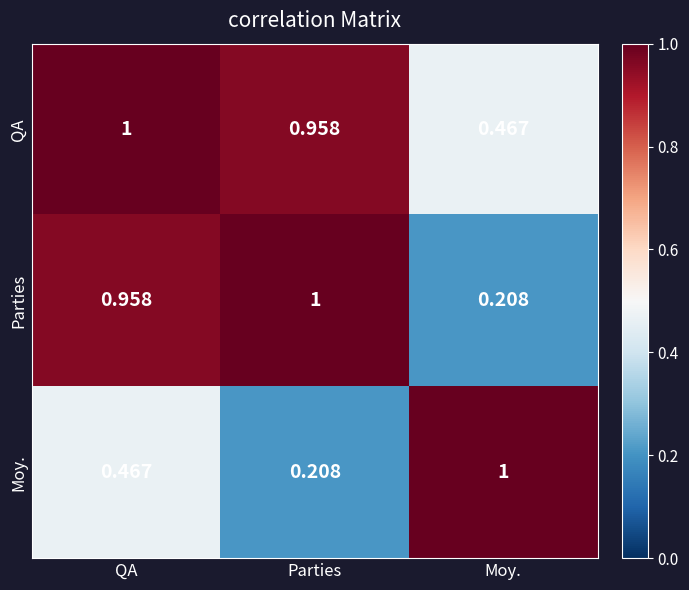

At Moy., list the series in order from largest to smallest.

Moy., QA, Parties